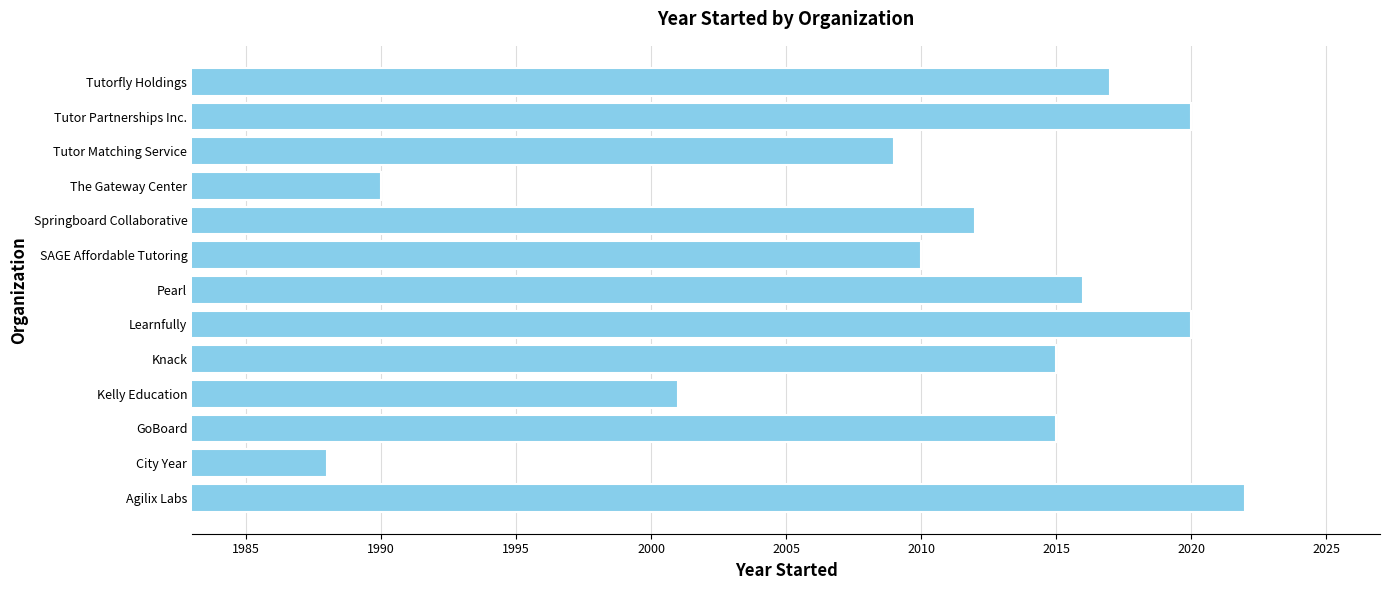

What is the maximum value shown in the chart?

2022